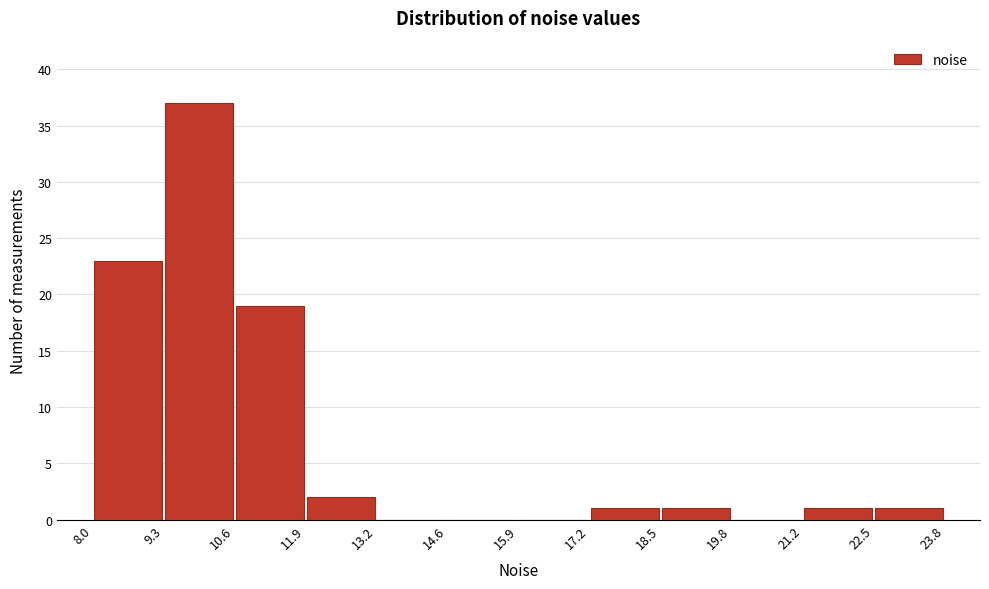

Over which range of the x-axis is the bar tallest?

9.3 to 10.6